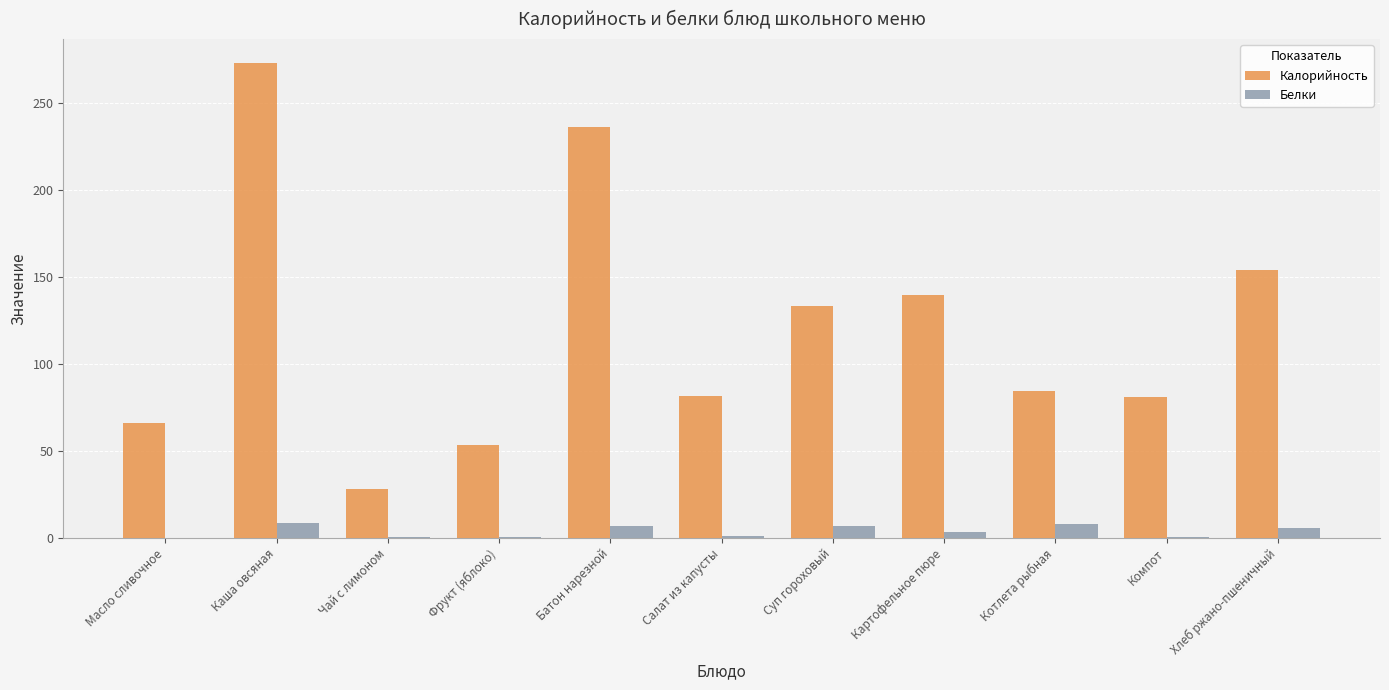

Does the chart contain stacked bars?

No